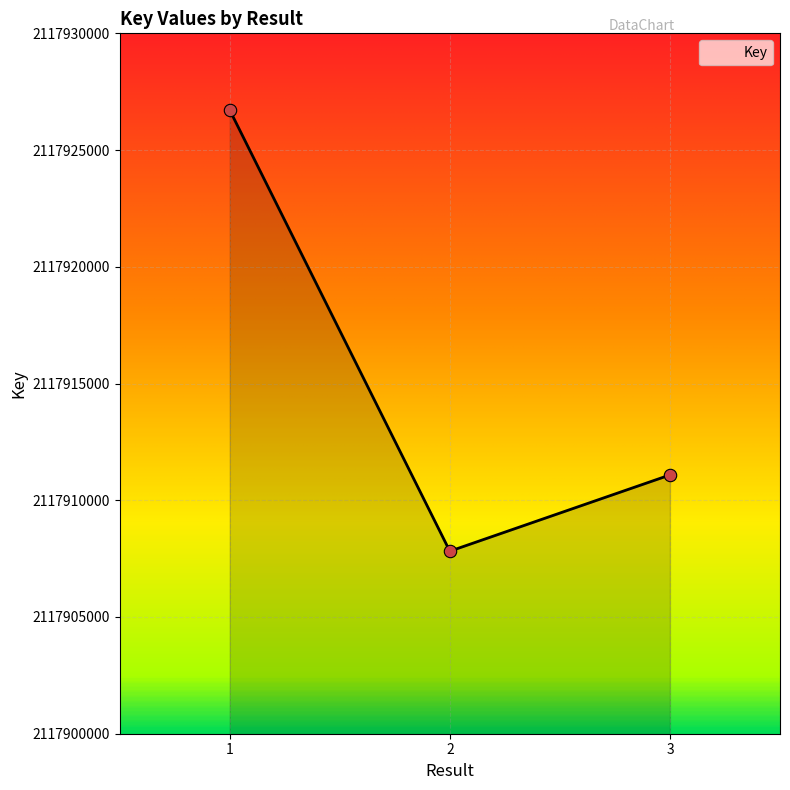

Which has a higher value, 3 or 2?

3